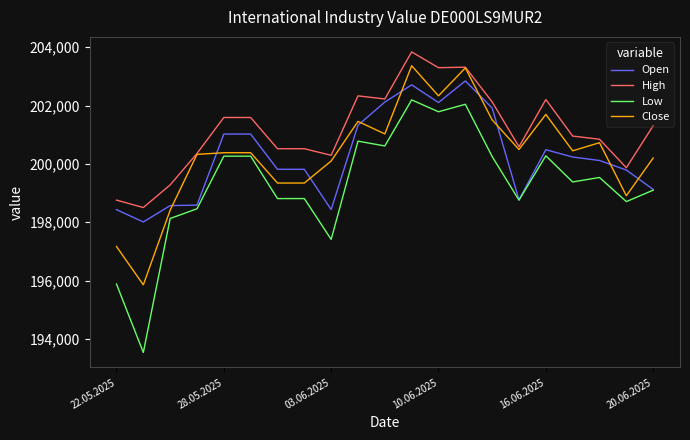

Which series has the largest total across all categories?

High